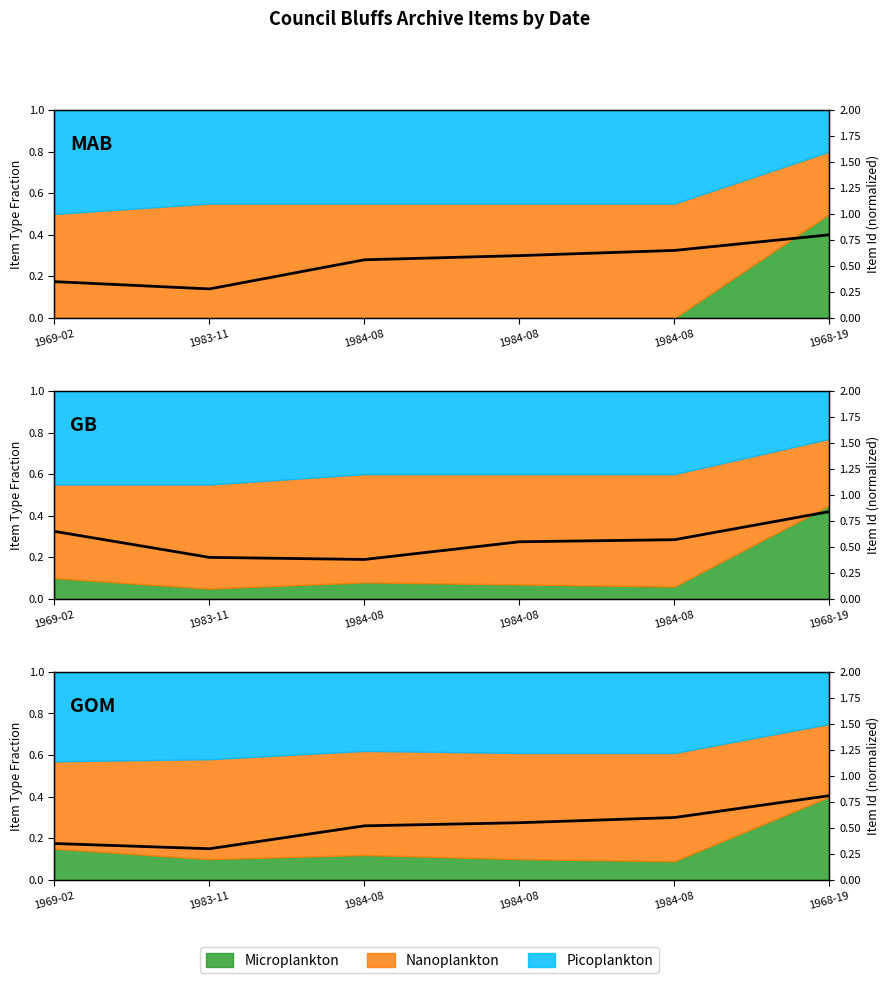

True or false: there are more than 1 points higher than both neighbors.

False